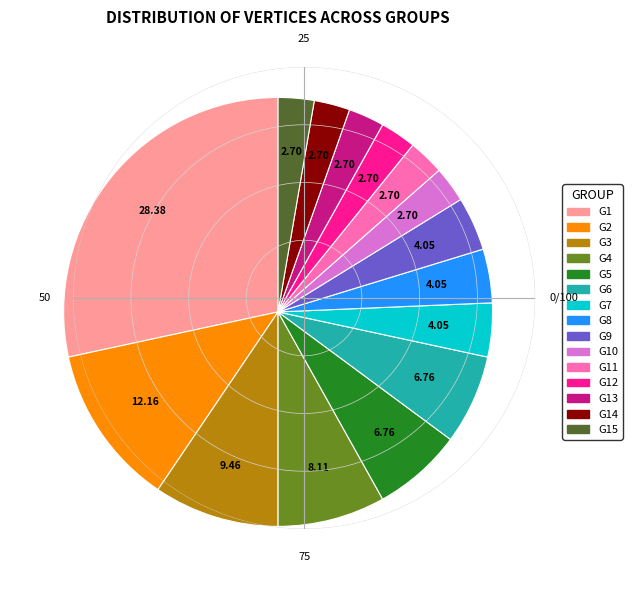

Is the sum of G9 and G2 greater than half?

No